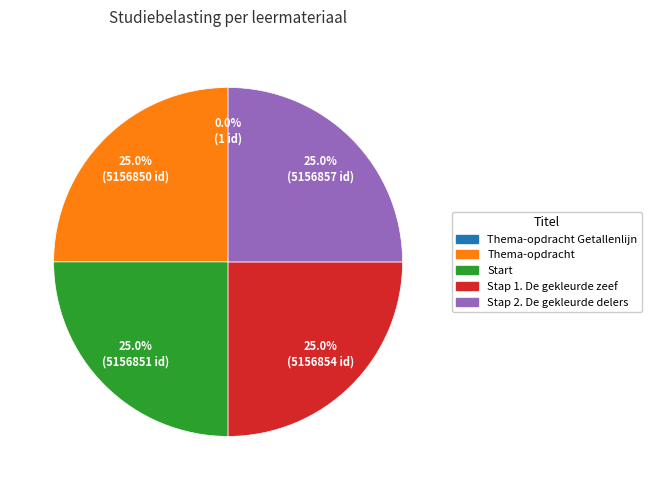

What is the ratio of the value at Stap 1. De gekleurde zeef to the value at Stap 2. De gekleurde delers?

1.0